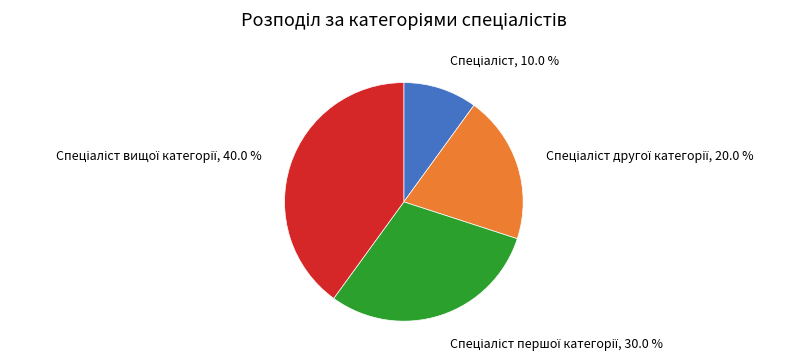

How many slices are in this pie chart?

4